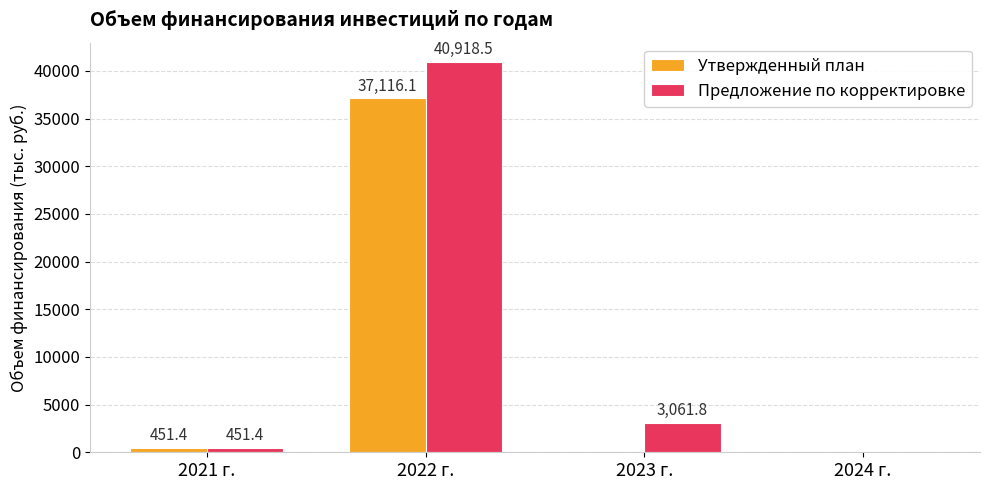

What is the highest value of the Утвержденный план series?

37116.1